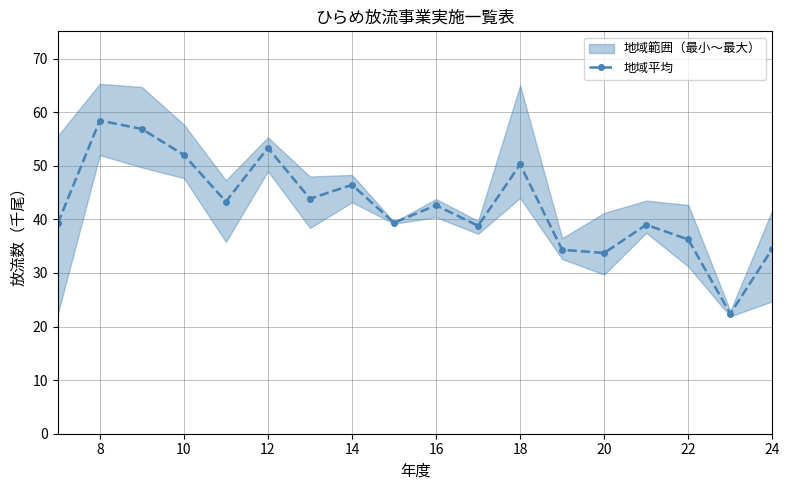

Is it true that 地域平均 equals 58.4 at 8?

True